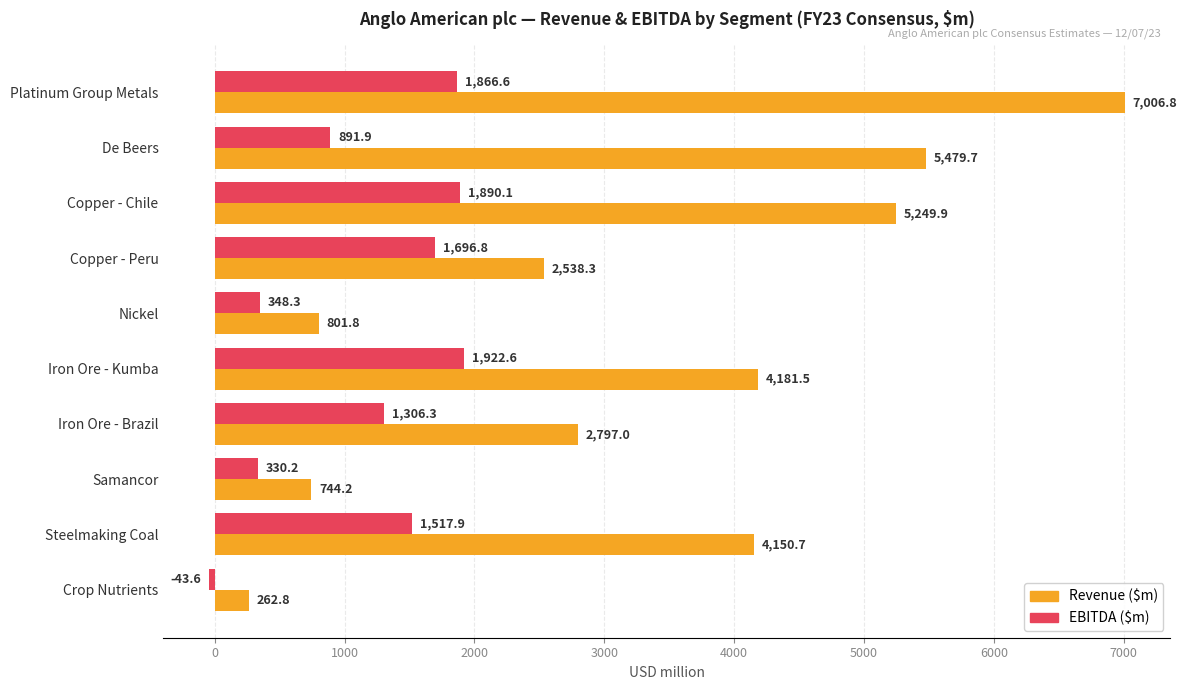

What is the sum of all EBITDA ($m) values?

11727.1